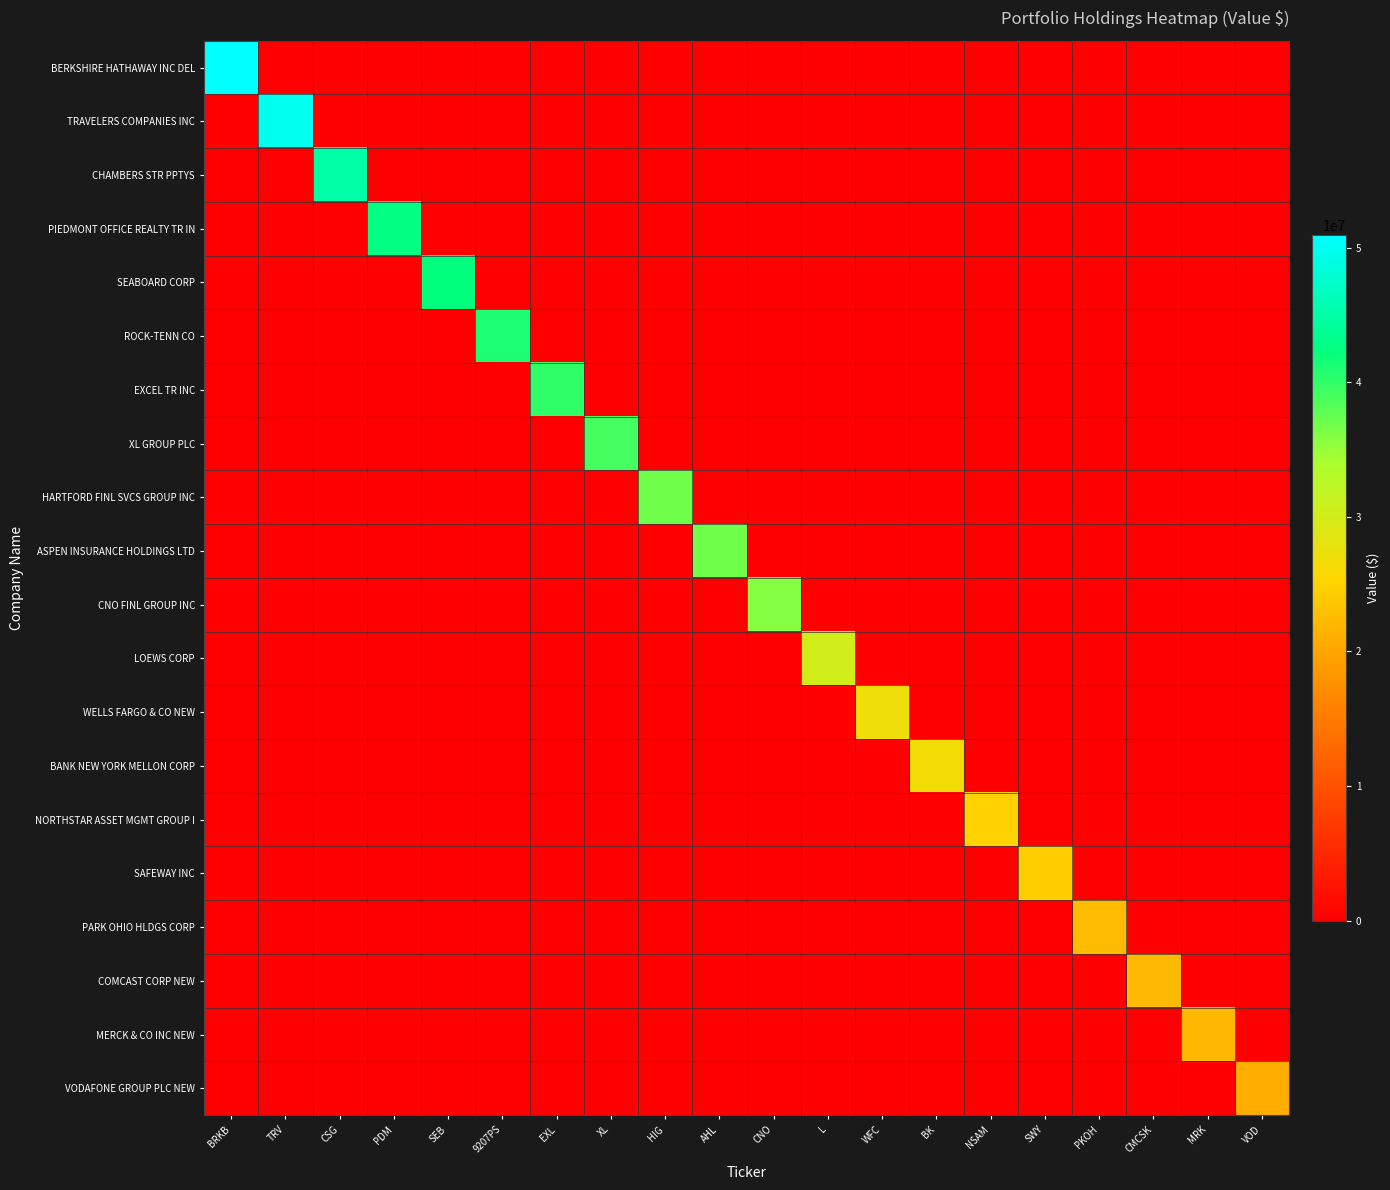

What is the difference between the highest and lowest values at SEB?

42336000